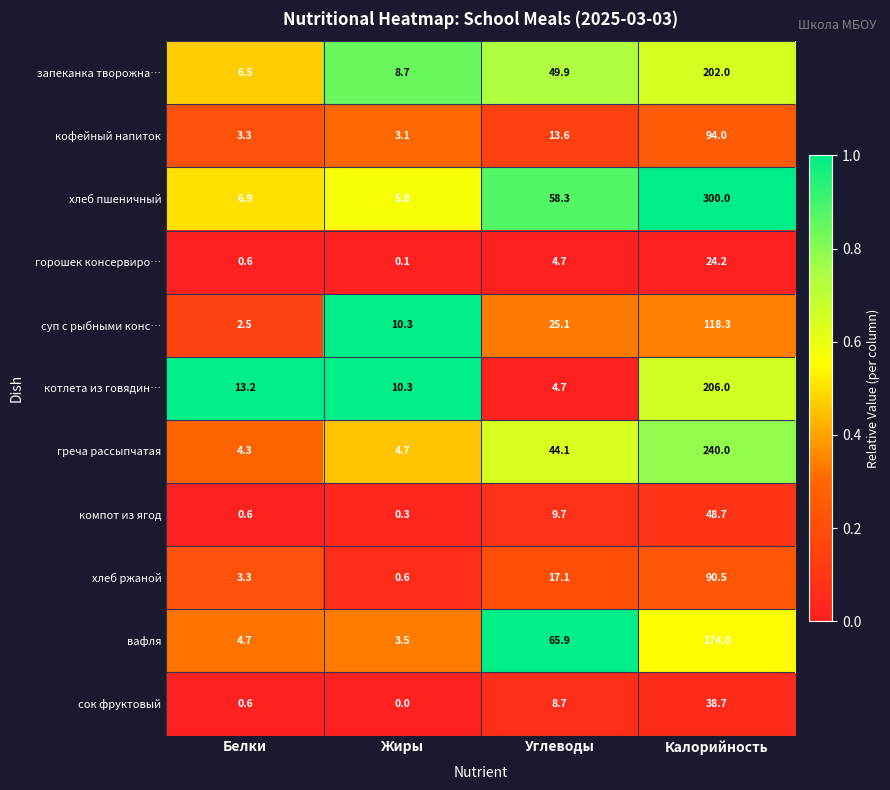

Is it true that кофейный напиток equals 9.2 at Углеводы?

False